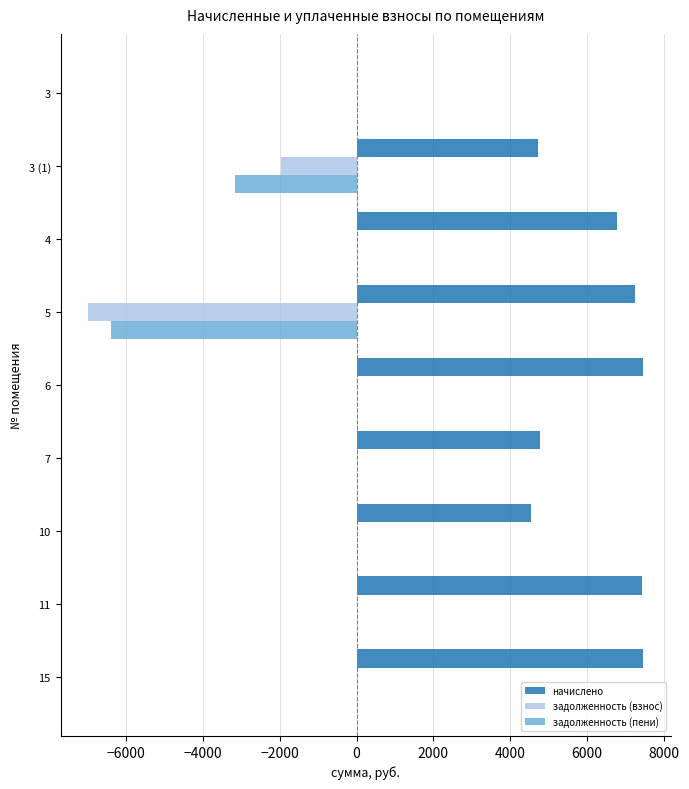

What is the sum of the задолженность (пени) values at 3 (1) and 3?

-3162.4